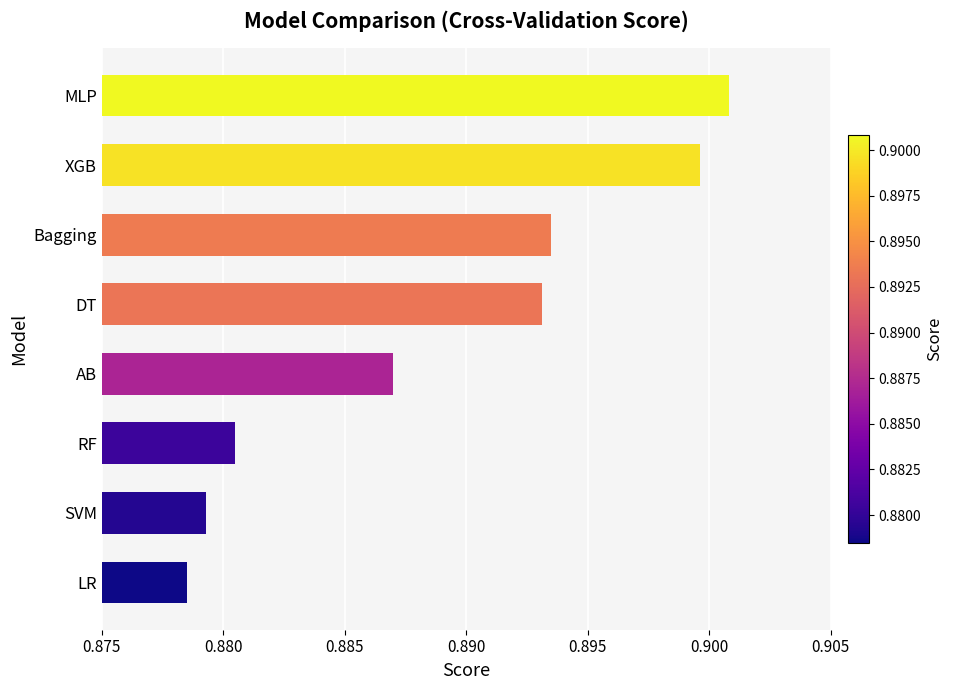

Between DT and MLP, which is larger?

MLP